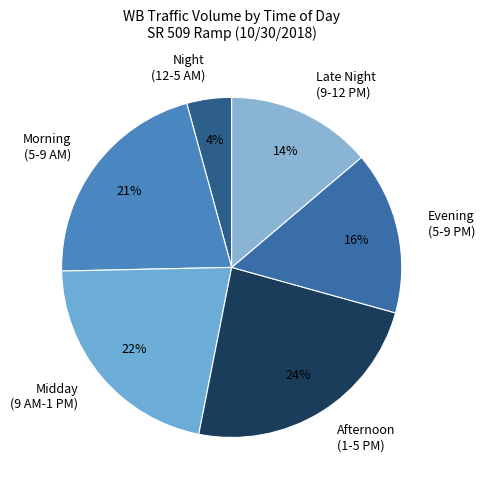

Is Midday (9 AM-1 PM) the majority of the pie?

No